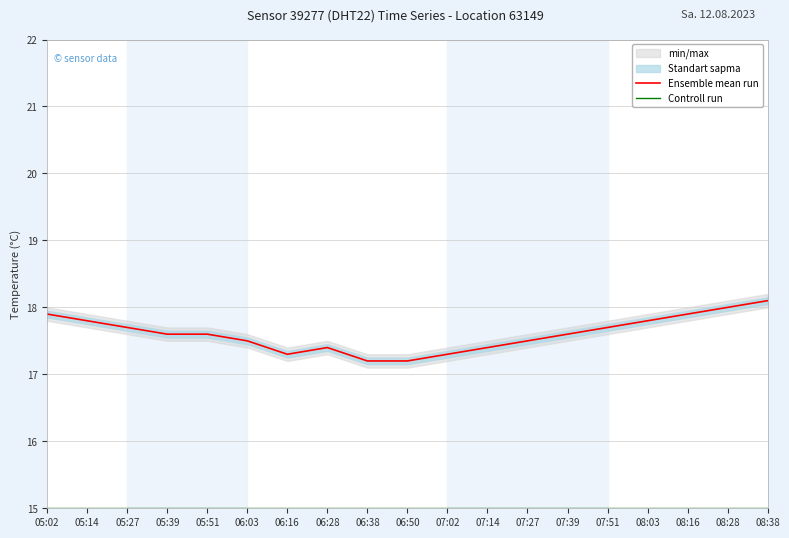

What is the lowest value of the Controll run series?

15.0